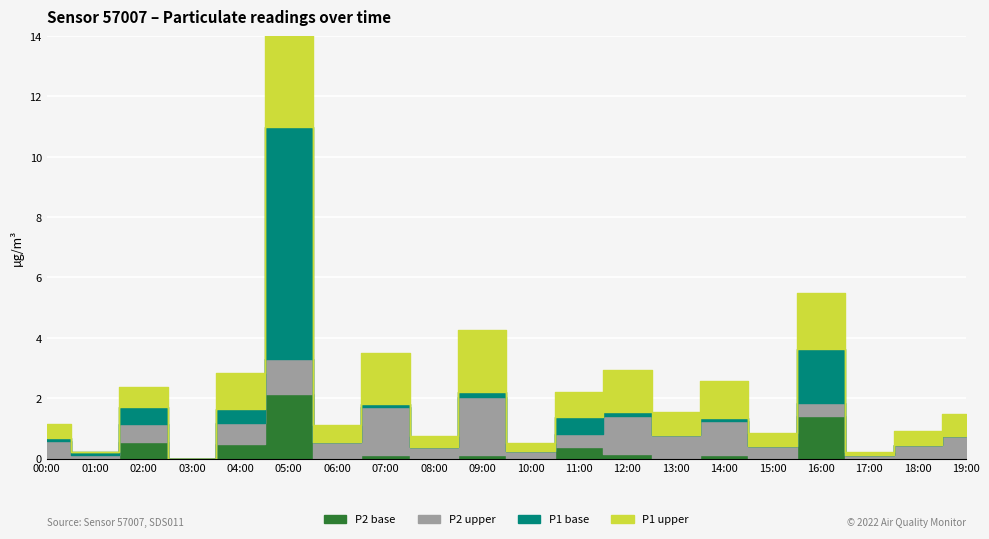

At which category does P1_extra reach its first local valley?

03:00